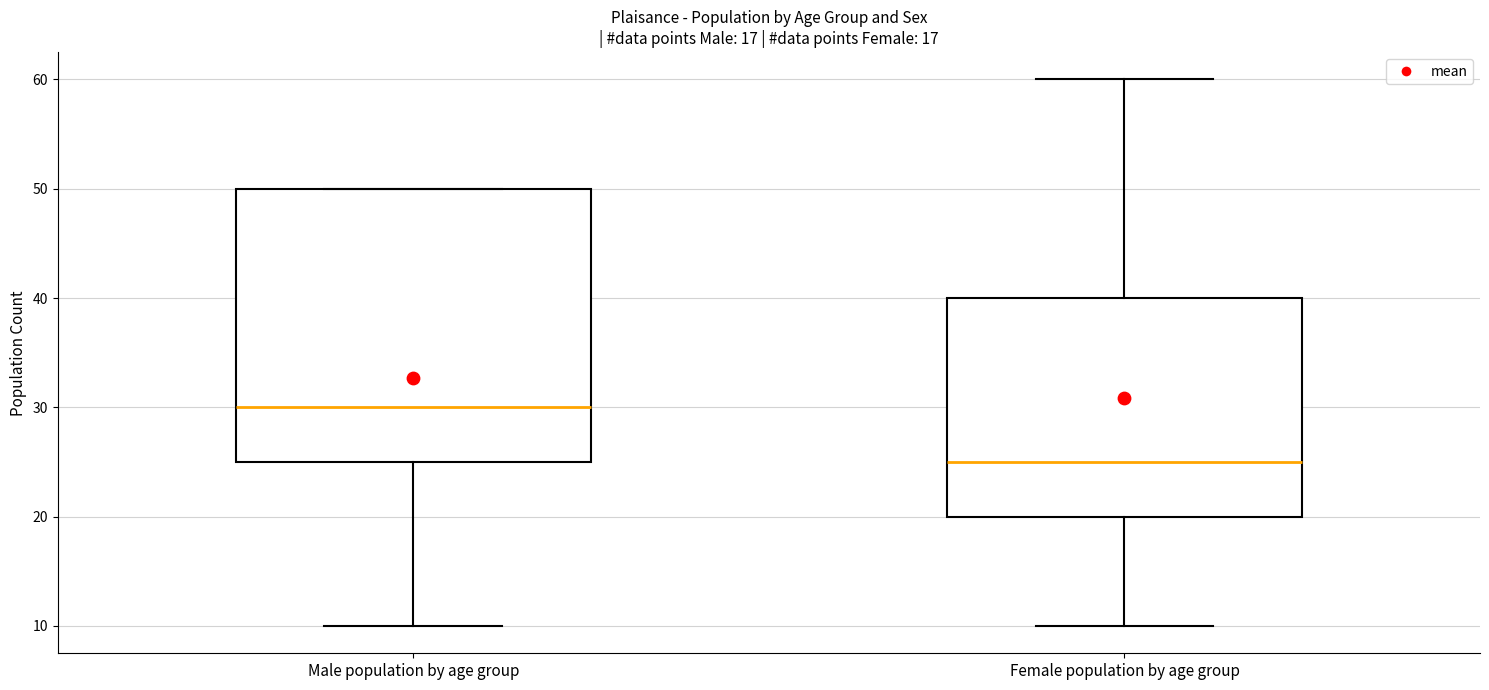

Reading left to right, transcribe this box plot: for each box, give where its median line is, the range the box spans, and where its two whiskers end, as read against the y-axis. The values are not printed on the chart, so give them approximately, as read against the axis.

Male population by age group: median 30, box 25 to 50, whiskers 10 to 50
Female population by age group: median 25, box 20 to 40, whiskers 10 to 60